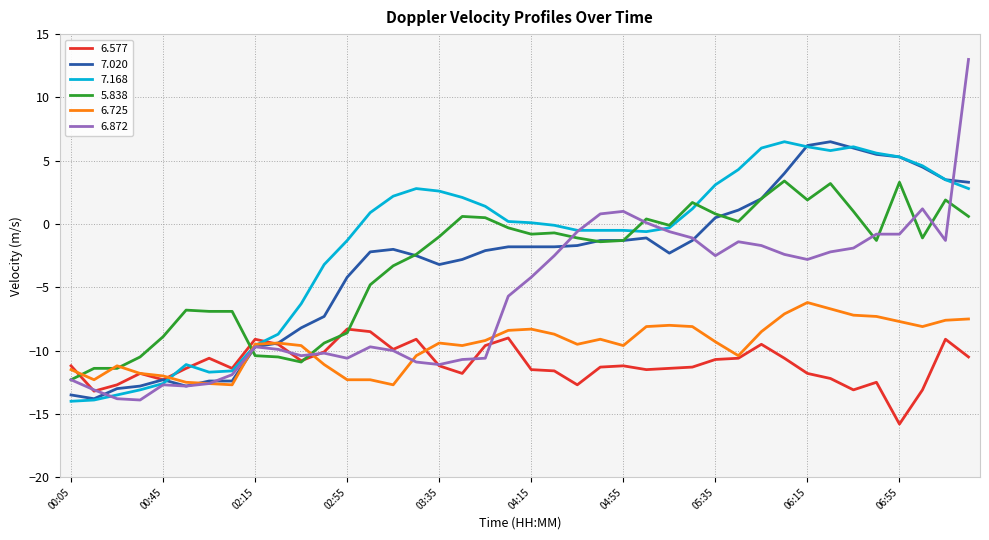

Which series has the widest spread of values?

6.872